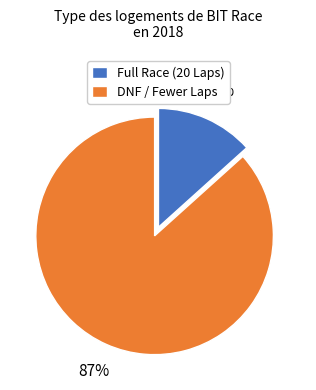

What is the smallest slice in the pie chart?

Full Race (20 Laps)